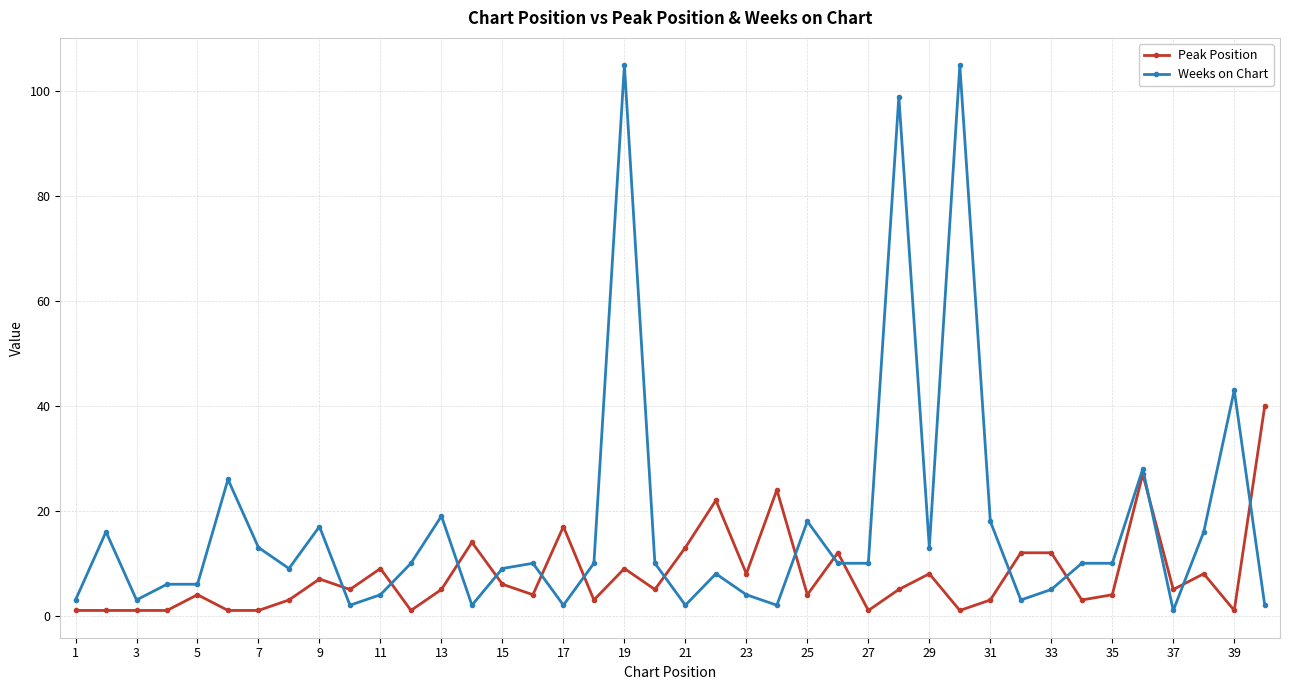

Rank the series by their maximum value, from lowest to highest.

Peak Position, Weeks on Chart